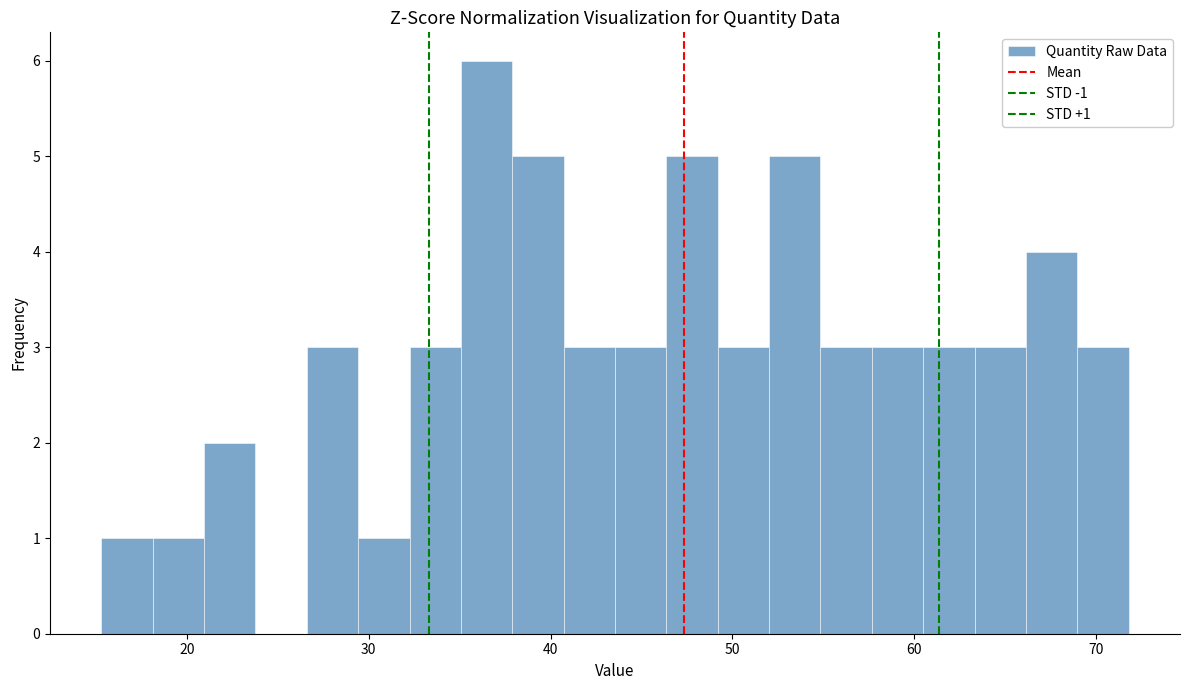

Around what value on the x-axis is the tallest bar? Give the approximate position of its centre, as read against the axis.

36